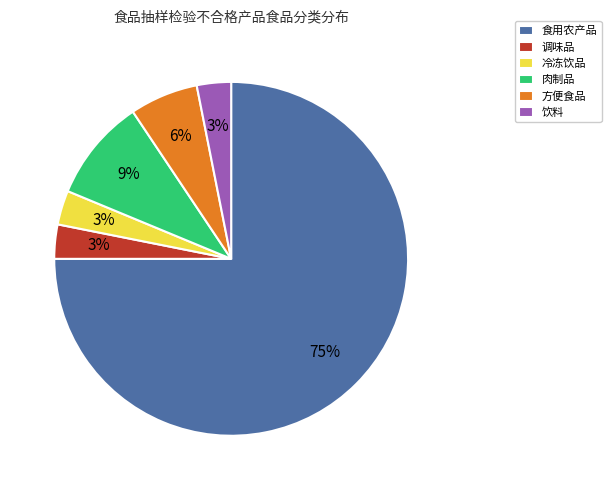

To the nearest percent, what percentage of the pie is 方便食品?

6%